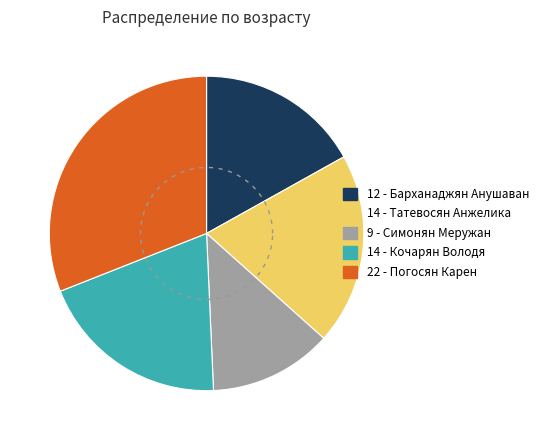

True or false: 19772 - Симонян Меружан accounts for 20% of the total.

False